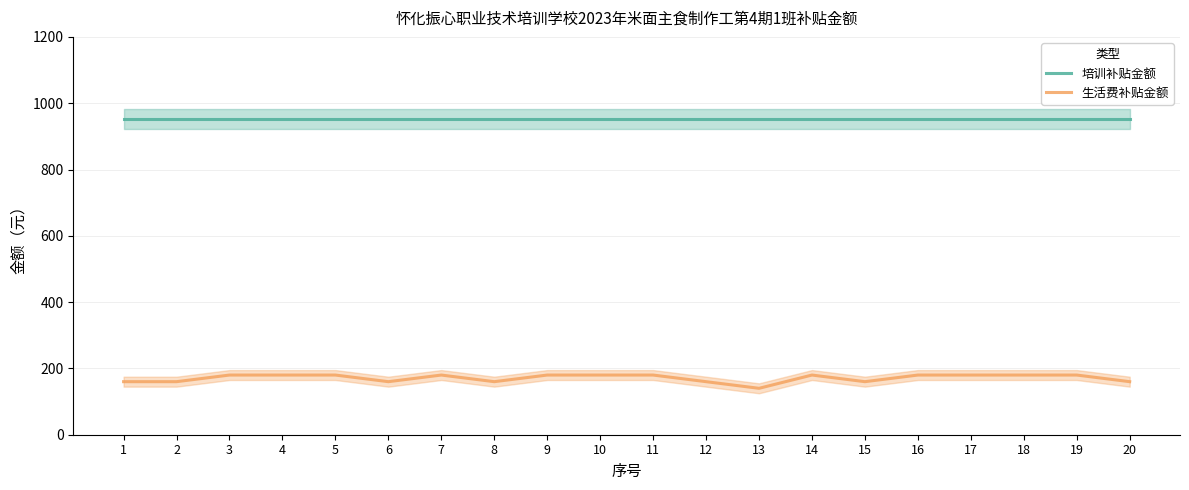

What is the total value across all series at 5?

1132